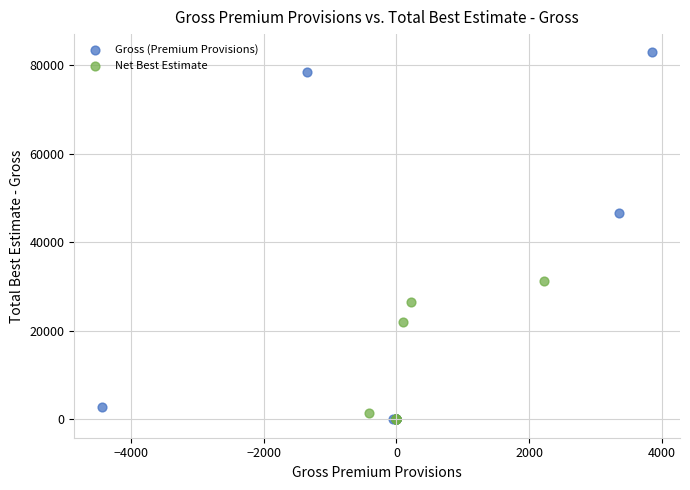

What are all the series names shown in the legend?

Gross (Premium Provisions), Net Best Estimate